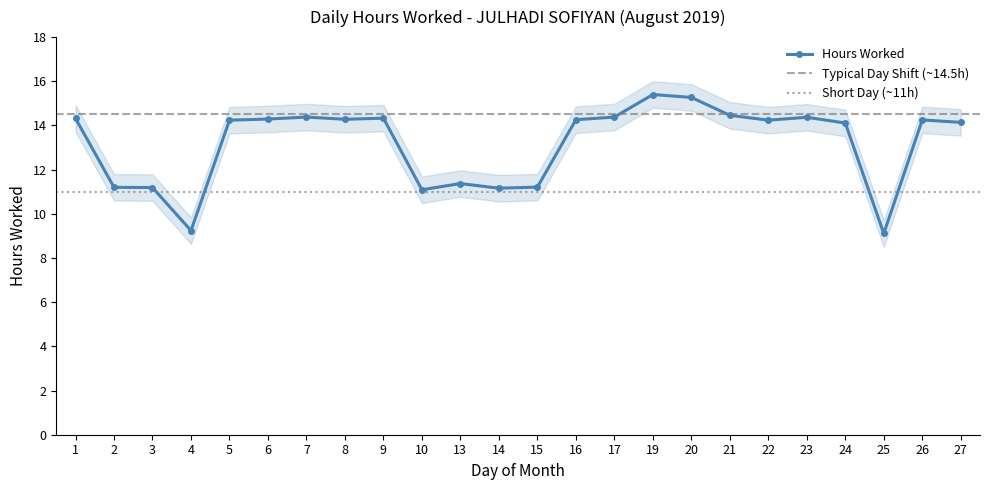

How many values exceed 14?

16